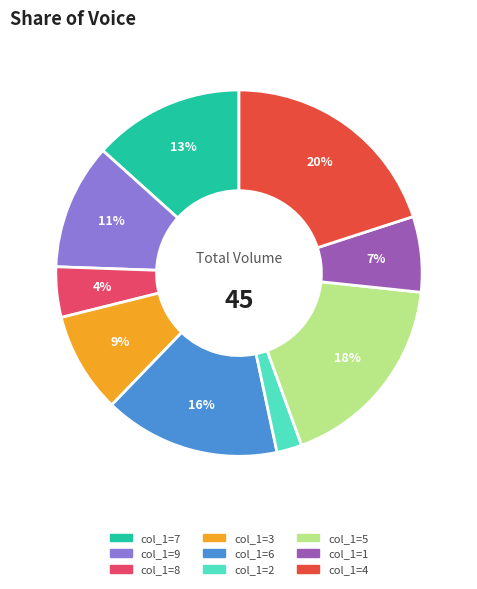

To the nearest percent, what is the average slice percentage?

11%